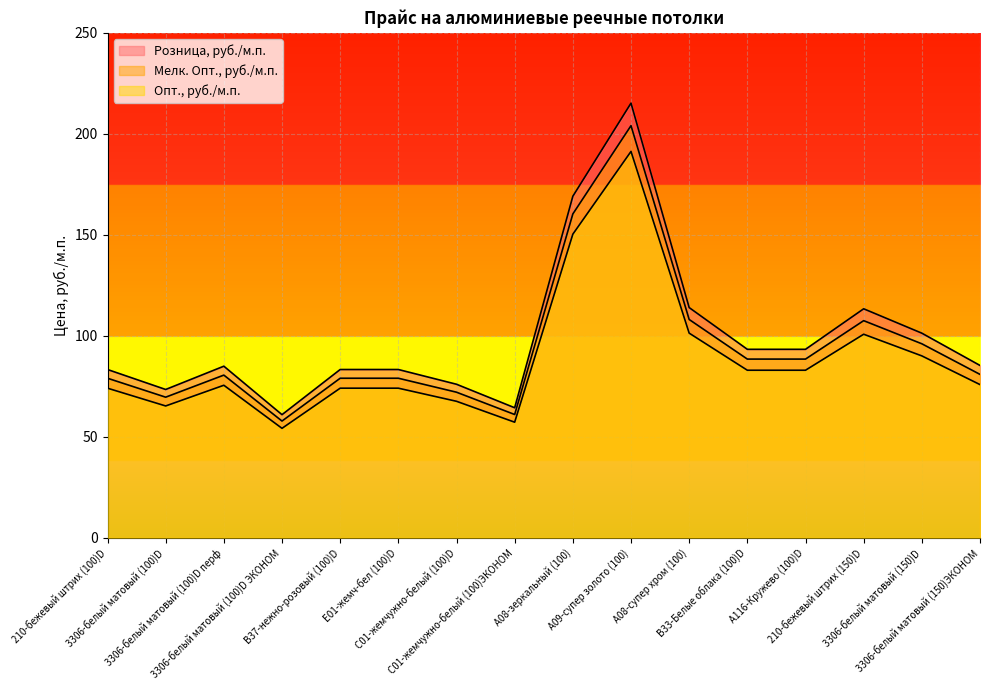

List the series in order of their peak value, lowest first.

Опт., руб./м.п., Мелк. Опт., руб./м.п., Розница, руб./м.п.